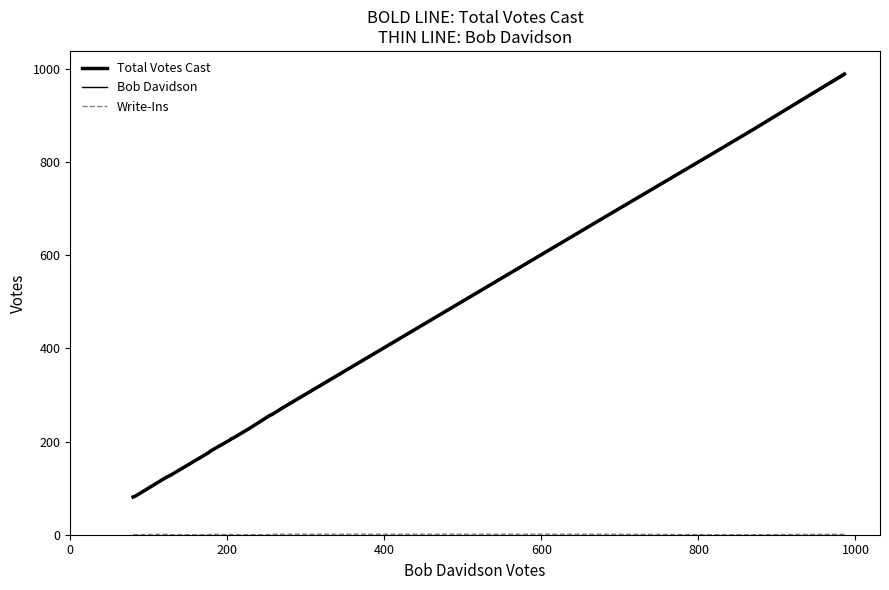

Does the chart have visible grid lines?

No